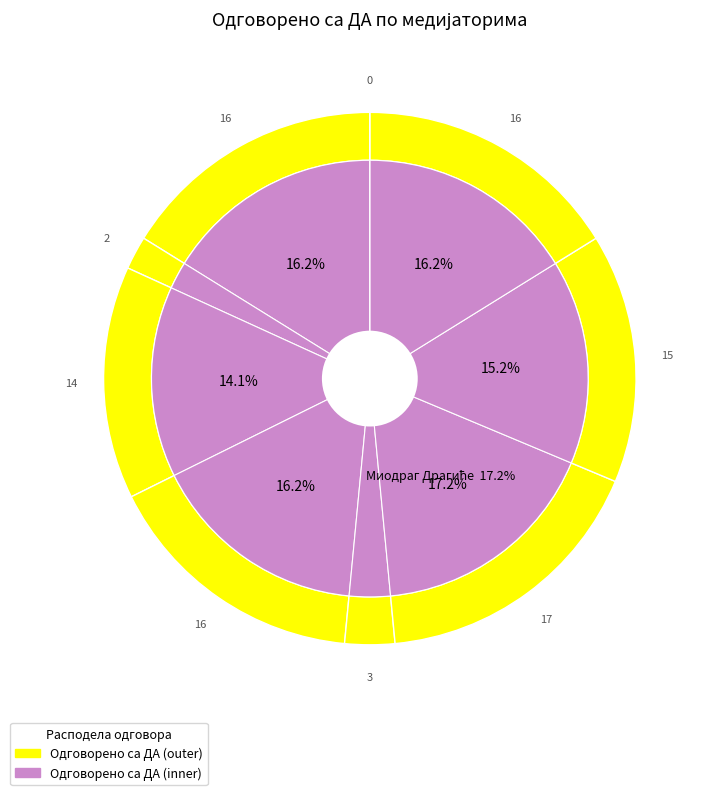

What is the smallest slice in the pie chart?

Стеван (Никола) Петровић